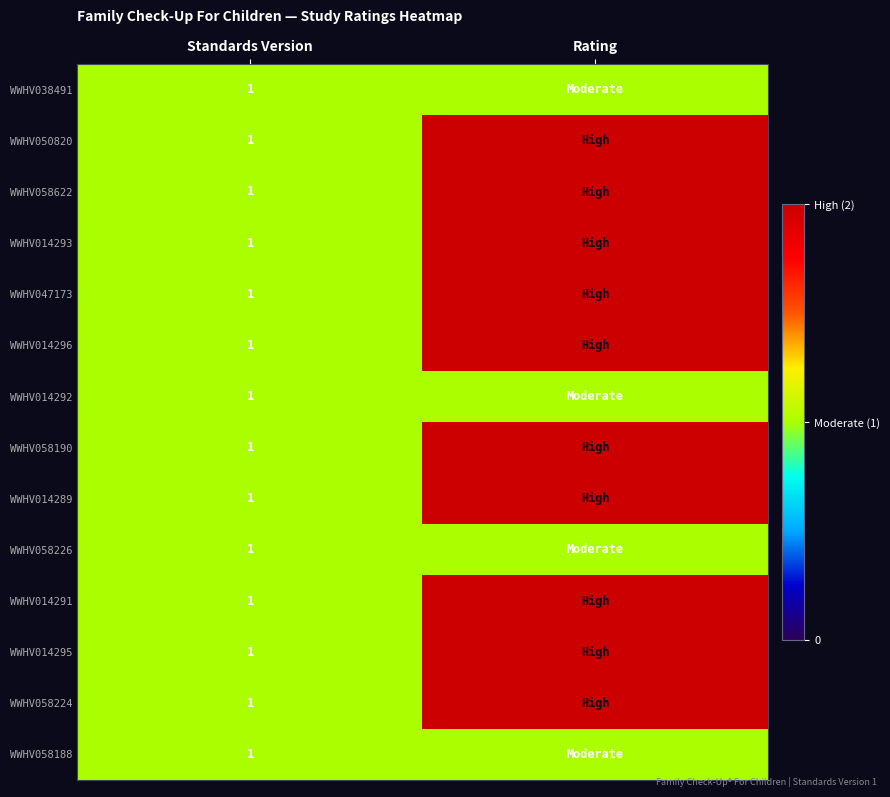

What is the total value across all series at Standards Version?

14